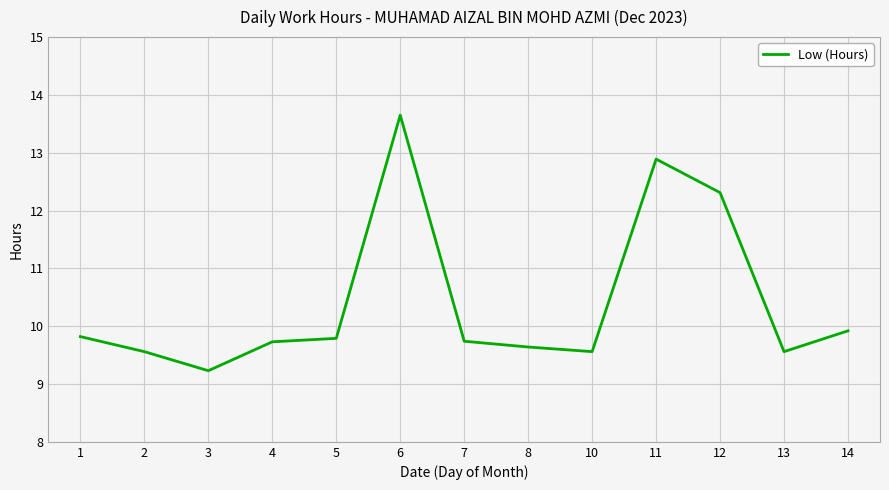

What is the difference between the values at 8 and 6?

4.0